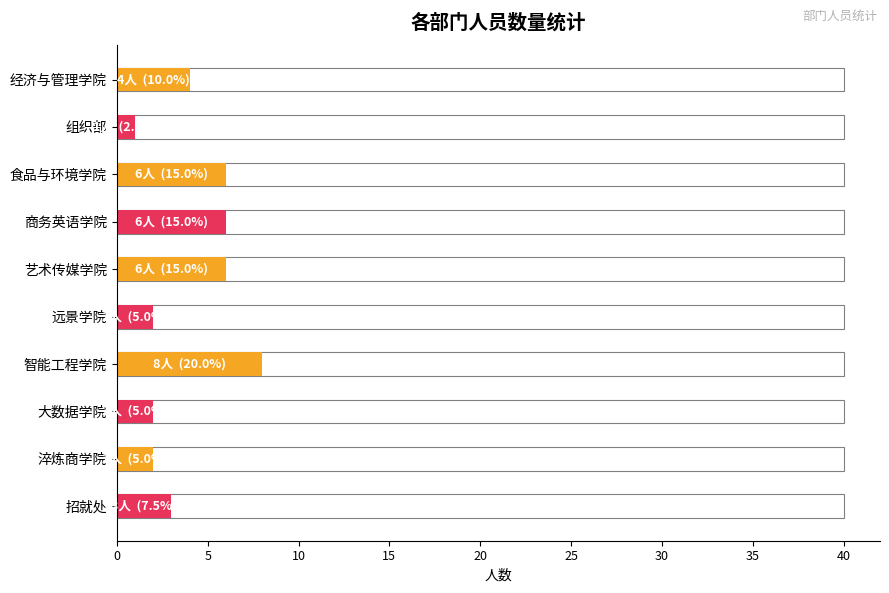

What is the greatest value displayed?

8